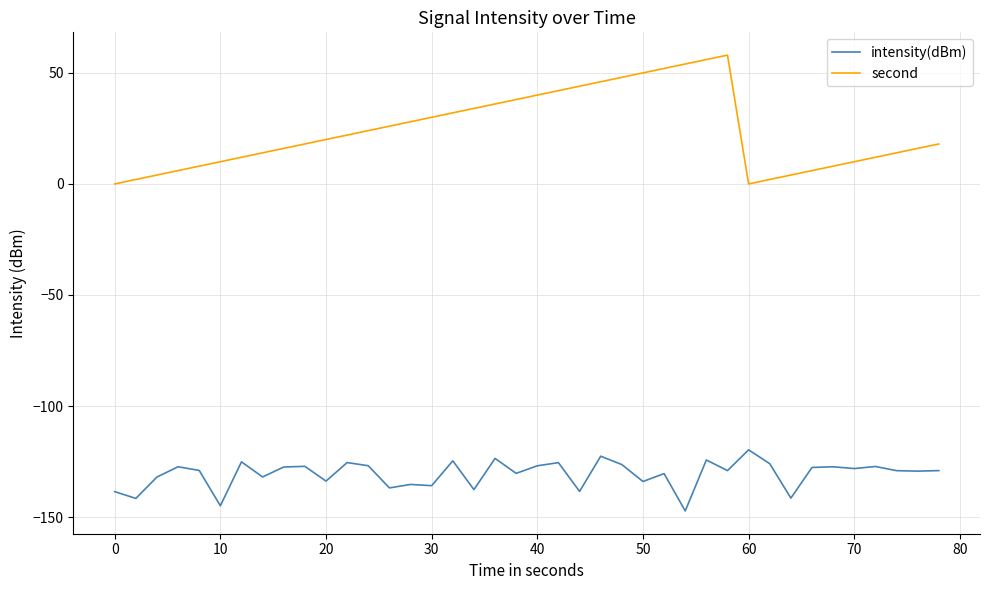

Which series has the widest spread of values?

second